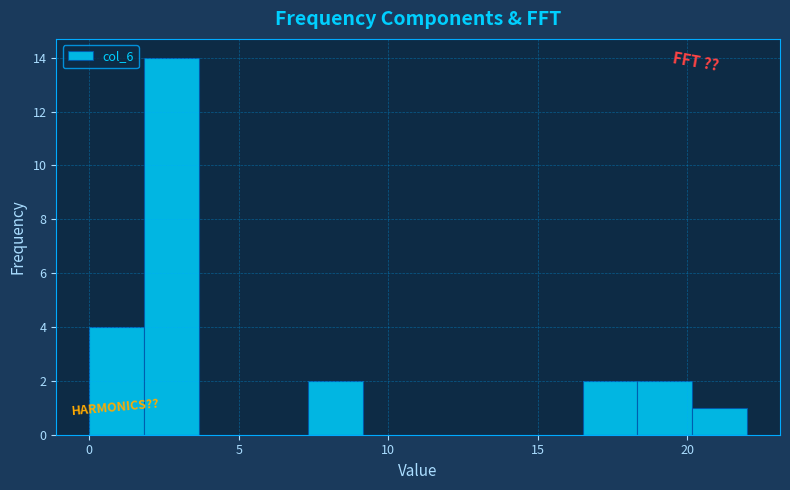

Read against the x-axis, roughly where is the centre of the tallest bar?

3.0